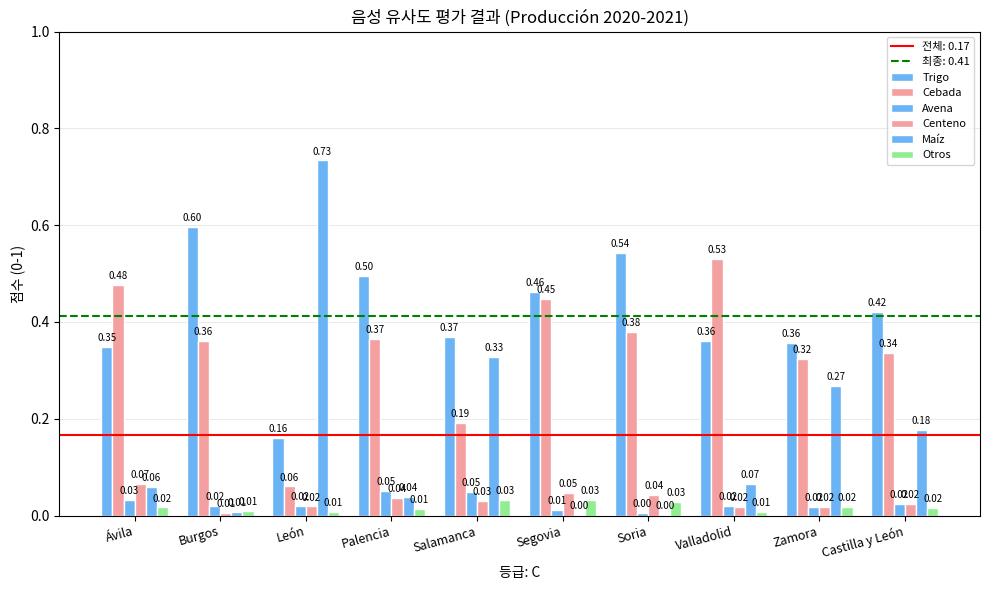

At Burgos, list the series in order from smallest to largest.

Centeno, Maíz, Otros, Avena, Cebada, Trigo